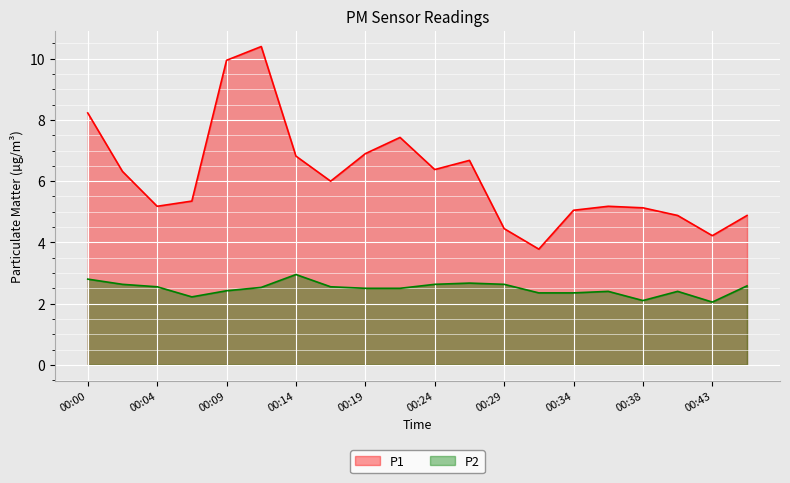

At which label does P2 reach its minimum?

00:43